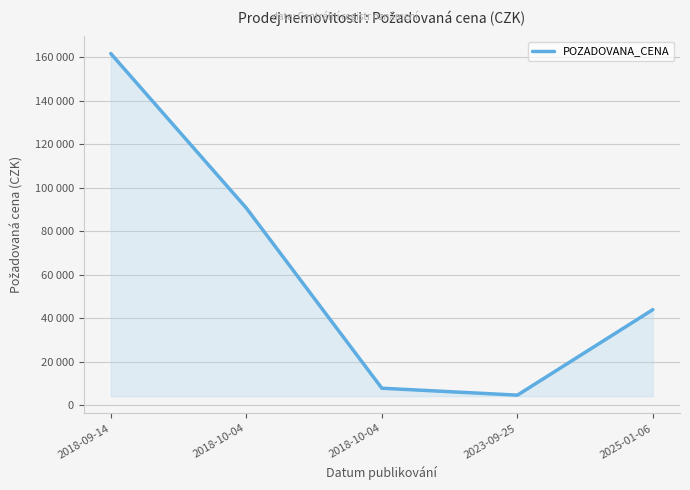

Does the chart display data point markers on the line(s)?

No